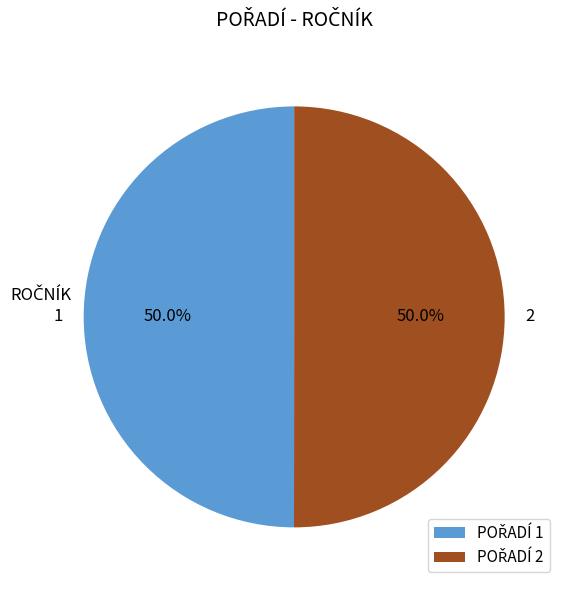

What percentage is the 1 slice, to the nearest percent?

50%